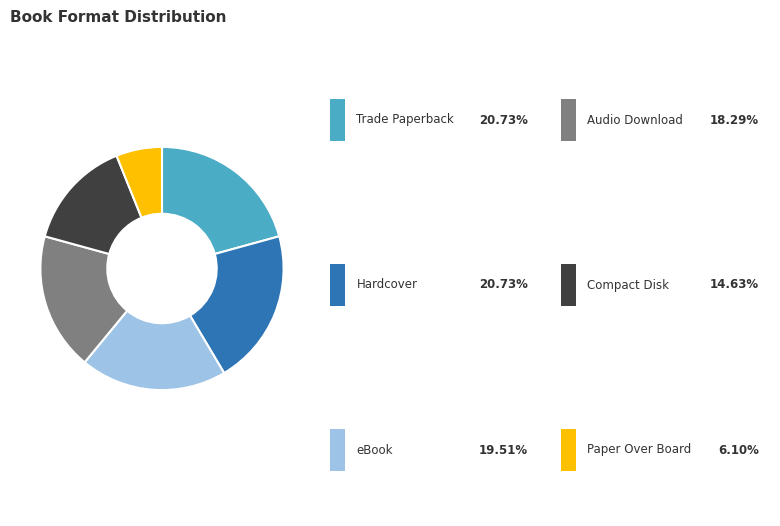

To the nearest percent, what is the difference between the largest and smallest slice percentages?

15%